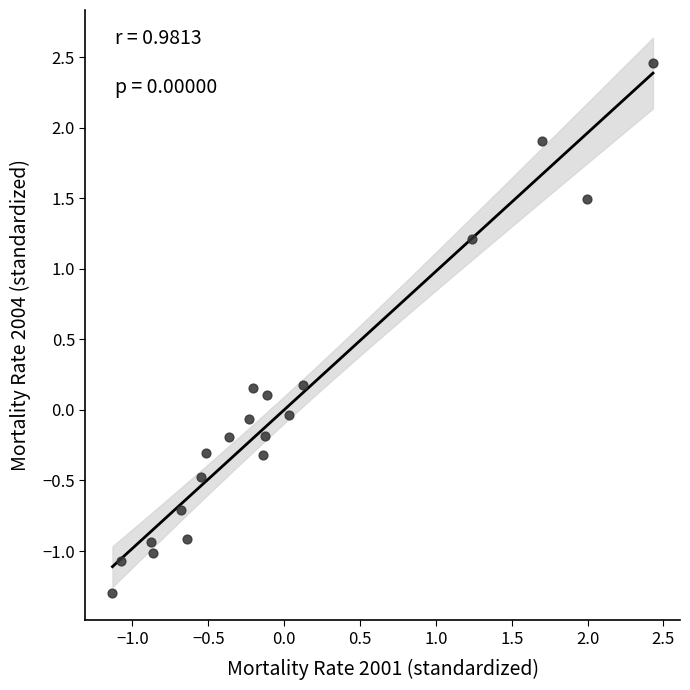

What is the range of Y values (max minus min)?

3.8